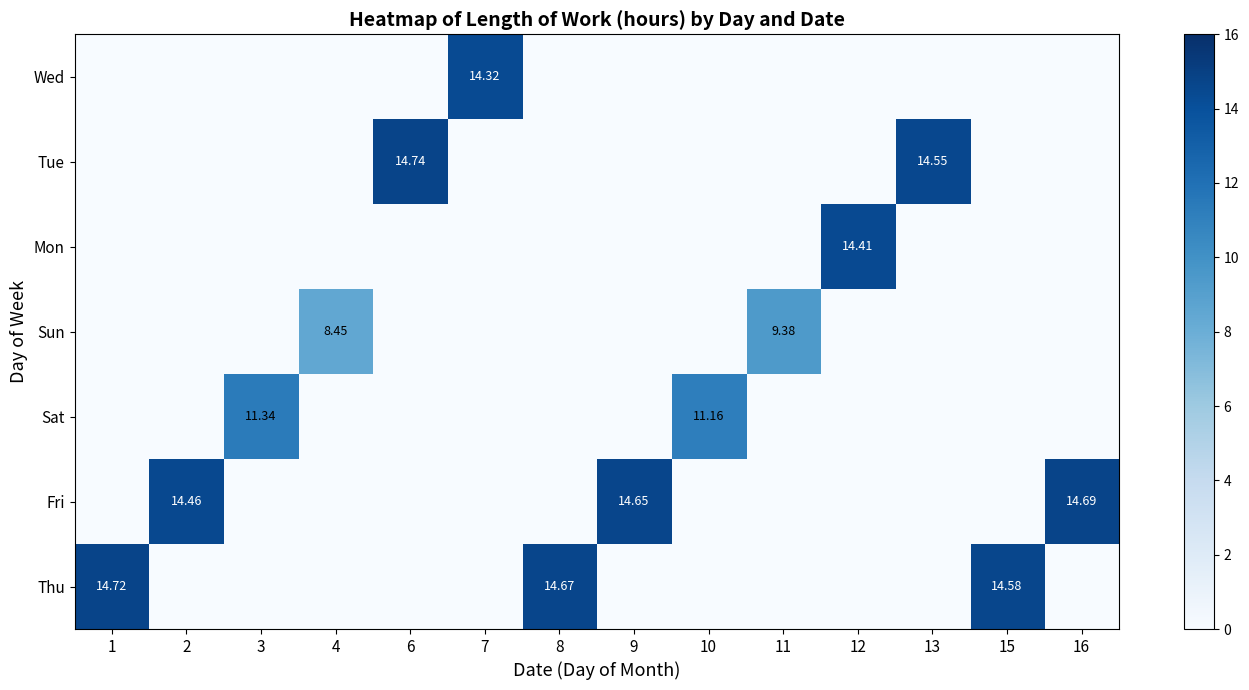

The Wed series shows -9.6 at 16. True or false?

False